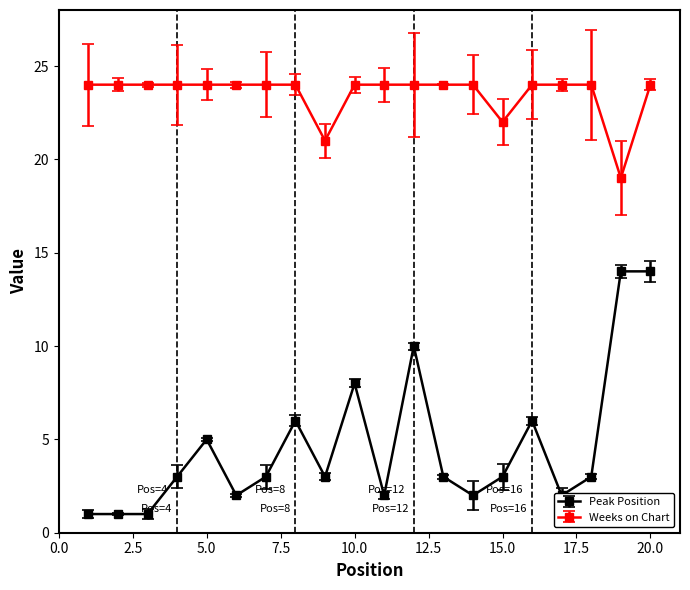

List the series in order of their peak value, highest first.

Weeks on Chart, Peak Position